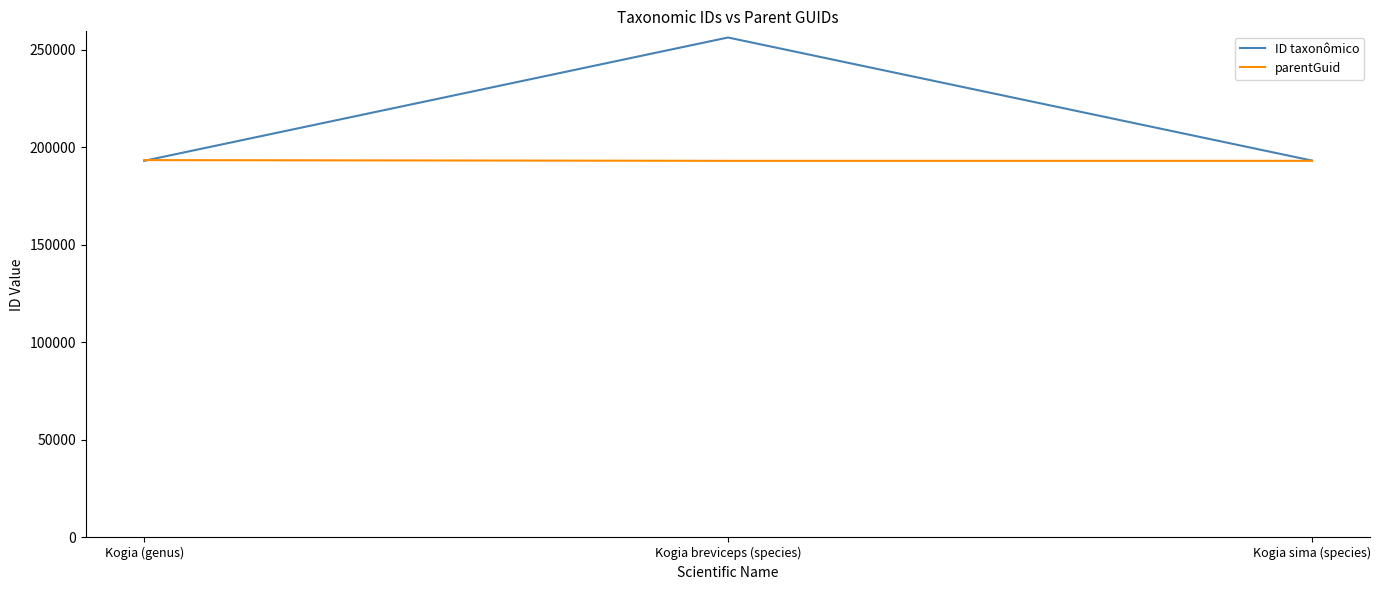

Which series has the widest spread of values?

ID taxonômico